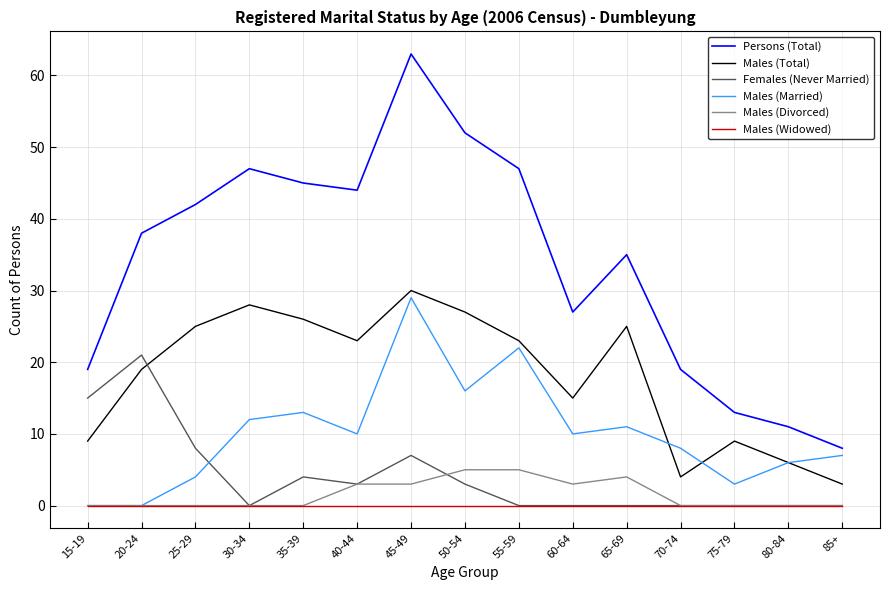

At which category does Persons (Total) reach its first local valley?

40-44